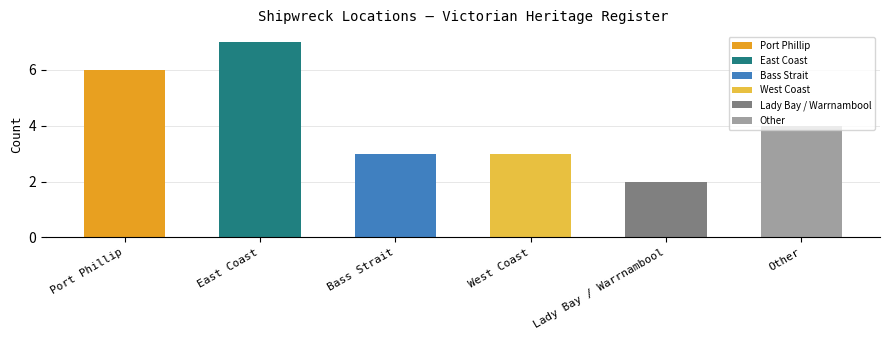

Read the value at Port Phillip.

6